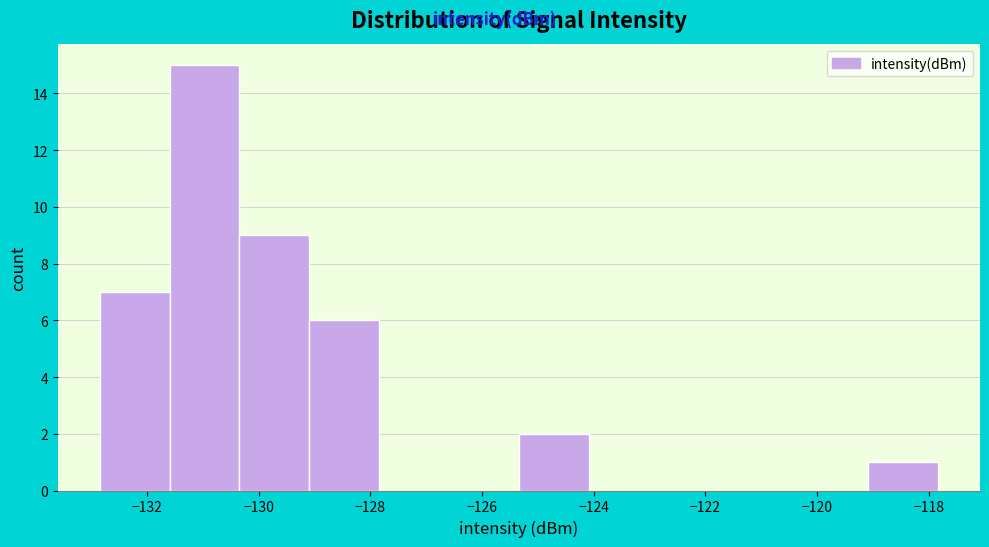

Reading left to right, list every bar in this chart as the range it spans on the x-axis followed by its height. Neither the bar edges nor the heights are printed on the chart, so give them approximately, as read against the axes.

-132.8 to -131.6: 7
-131.6 to -130.4: 15
-130.4 to -129.0: 9
-129.0 to -127.8: 6
-127.8 to -126.6: 0
-126.6 to -125.4: 0
-125.4 to -124.0: 2
-124.0 to -122.8: 0
-122.8 to -121.6: 0
-121.6 to -120.4: 0
-120.4 to -119.0: 0
-119.0 to -117.8: 1